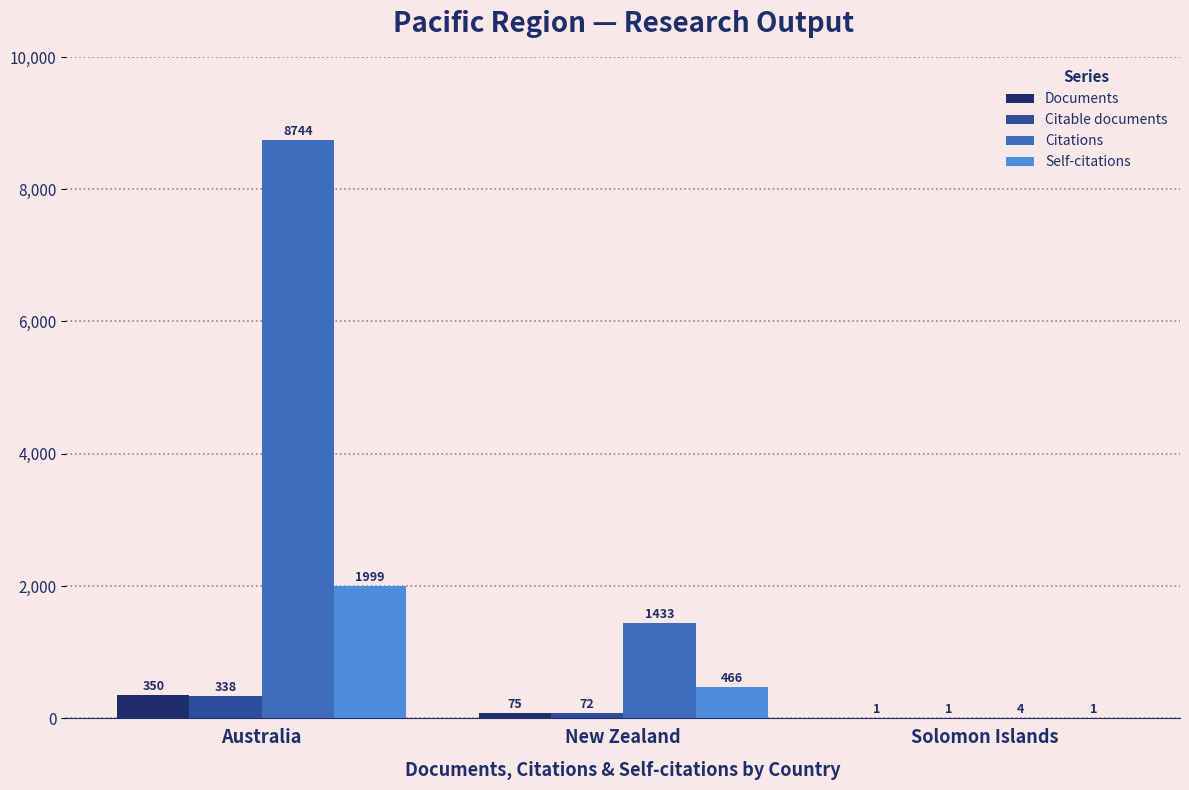

Is the value of Citations at Solomon Islands greater than the value of Citable documents at Australia?

No